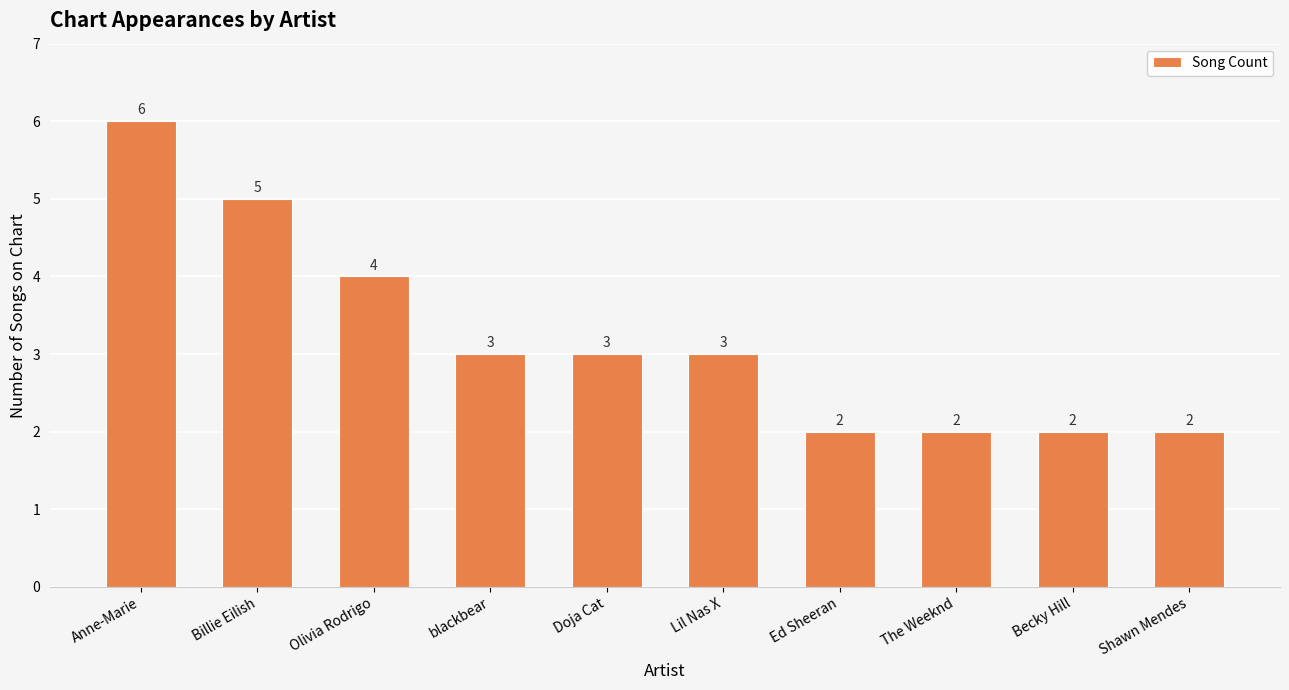

The chart shows a value of 2 at Ed Sheeran. True or false?

True